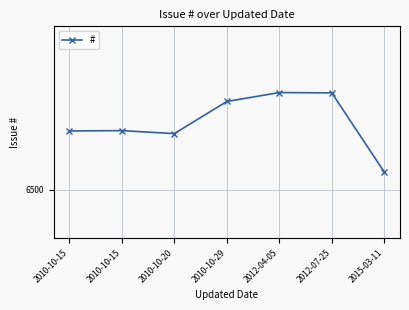

How many lines are shown in the chart?

1